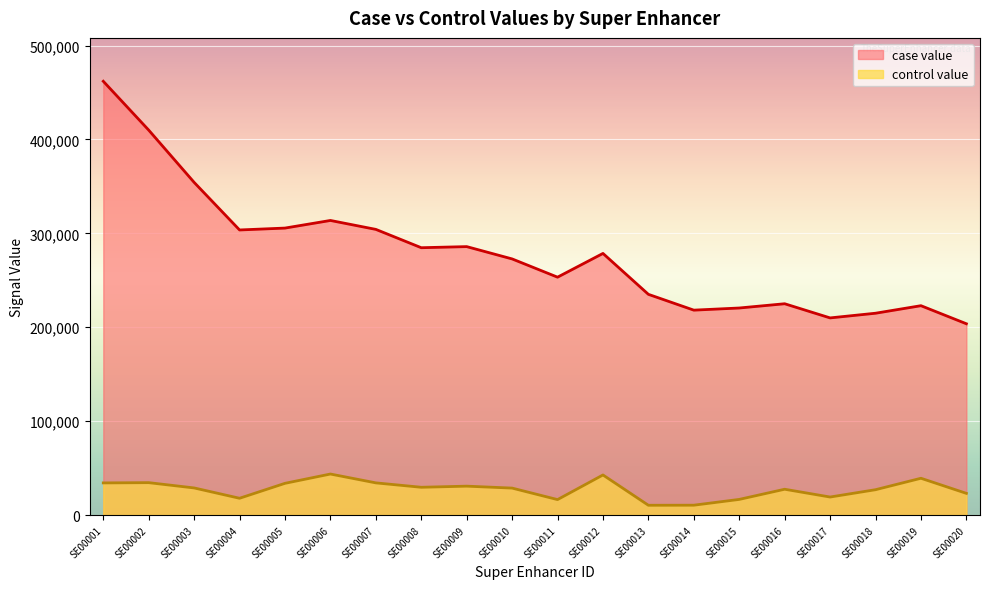

What is the maximum value shown in the chart?

461991.4